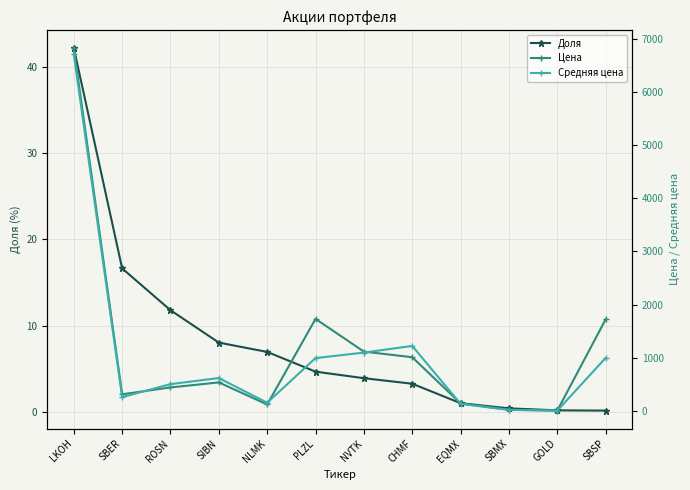

Which series has the widest spread of values?

Цена